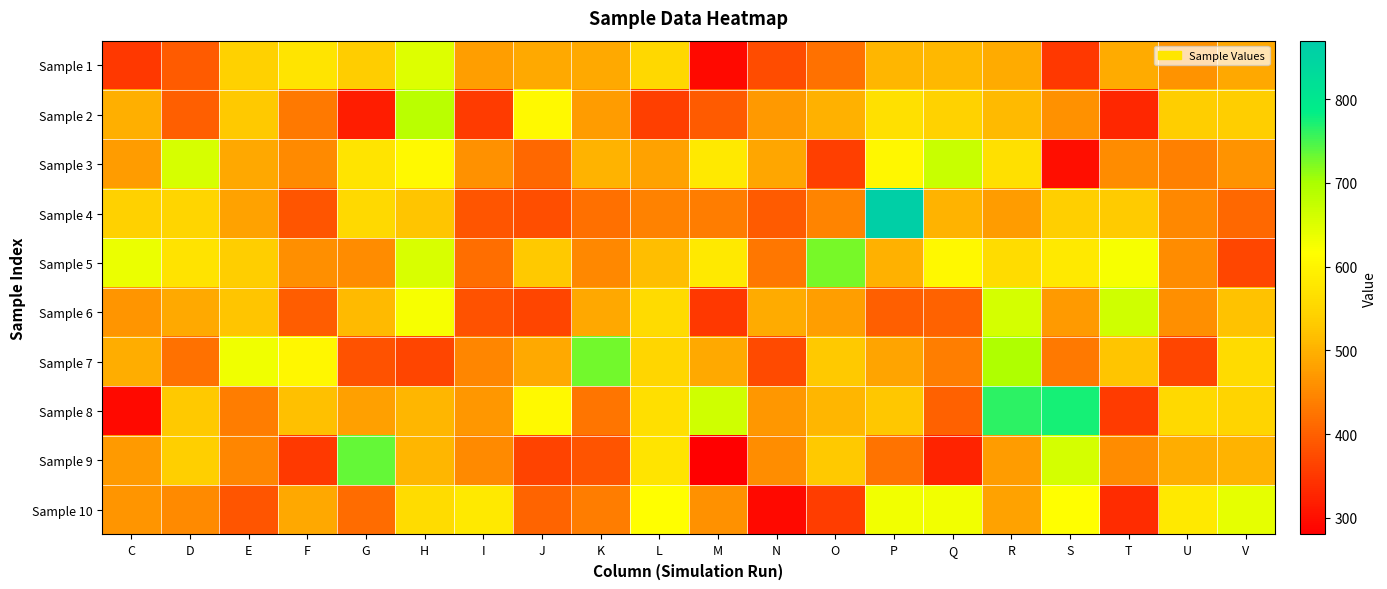

What is the greatest value displayed?

858.6